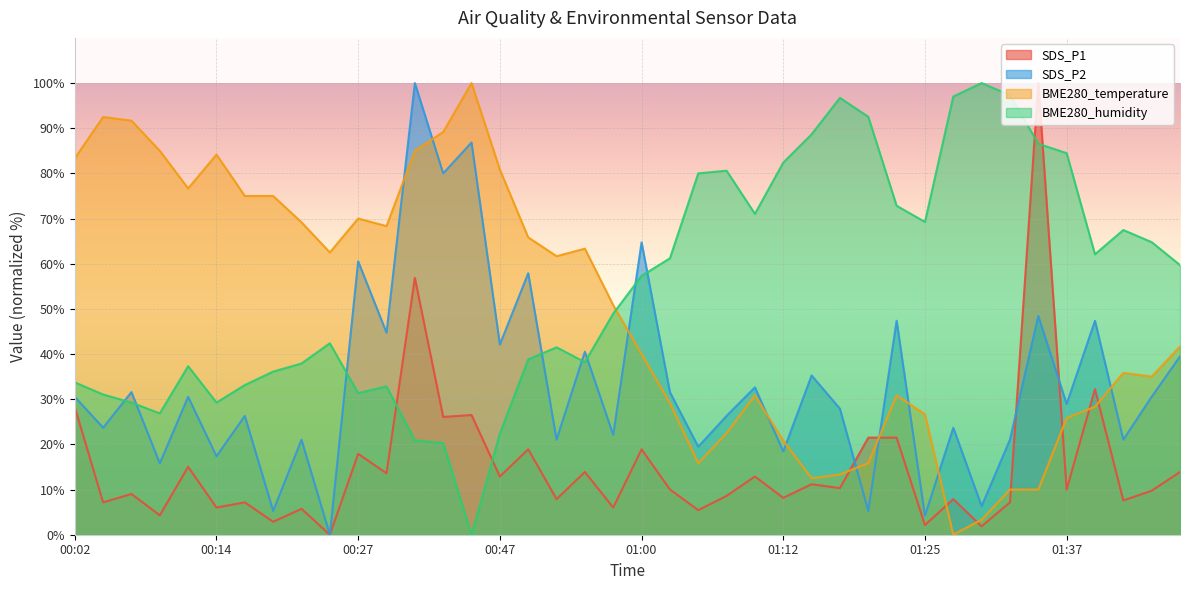

Which series ends up on top after the final intersection of BME280_temperature and SDS_P1?

BME280_temperature